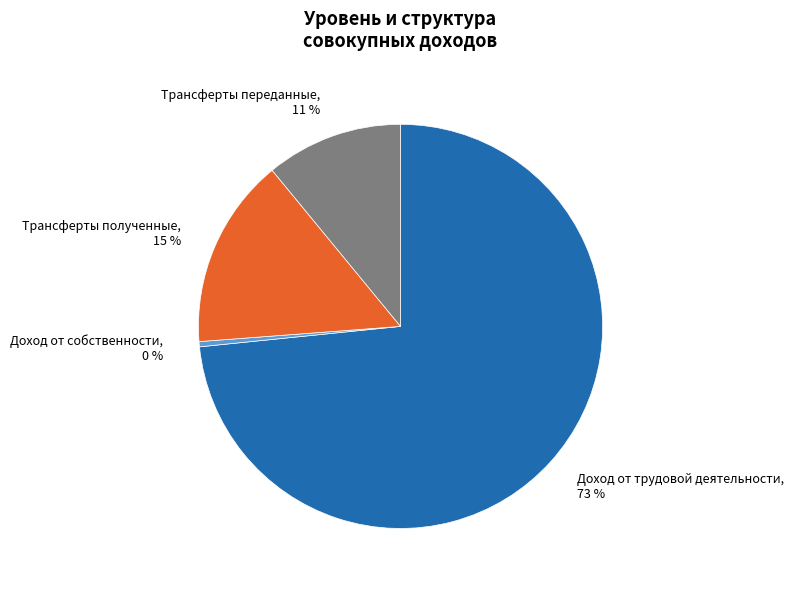

Do Доход от трудовой деятельности and Трансферты переданные together represent more than half of the pie?

Yes